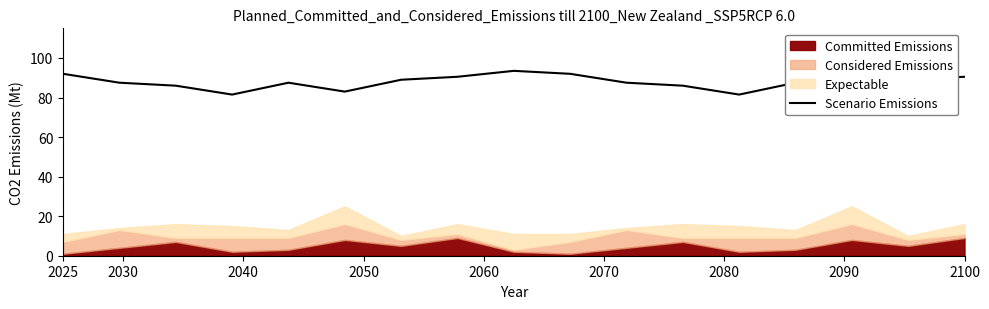

Does the chart display data point markers on the line(s)?

No